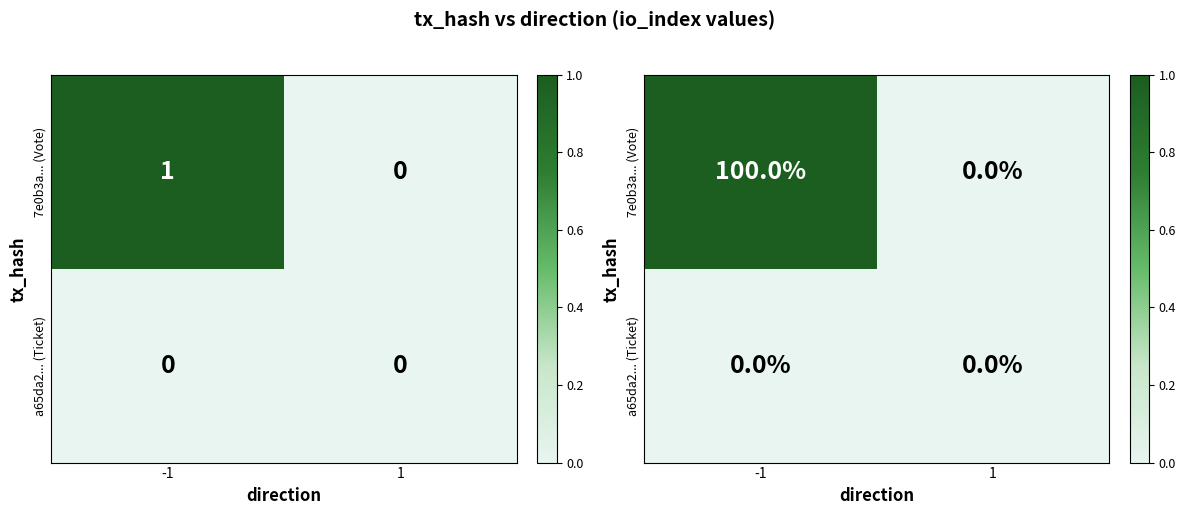

Rank the series by their average value, from lowest to highest.

a65da2... (Ticket), 7e0b3a... (Vote)